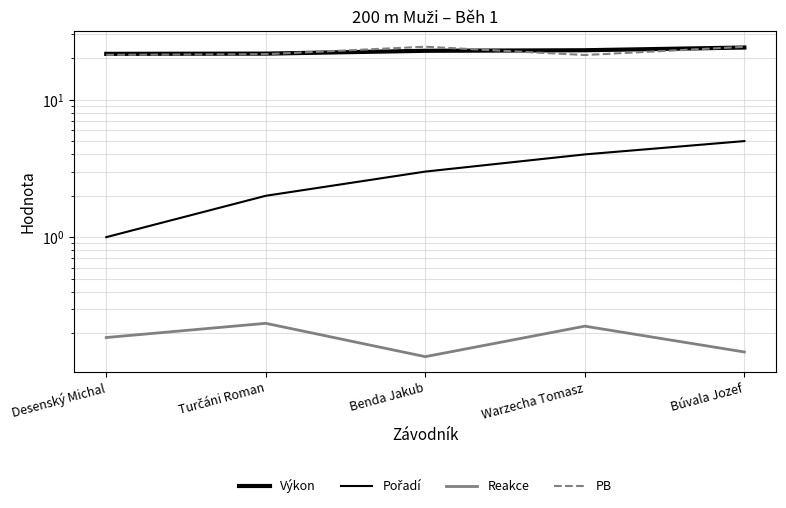

Rank the series by their maximum value, from highest to lowest.

PB, Výkon, Pořadí, Reakce